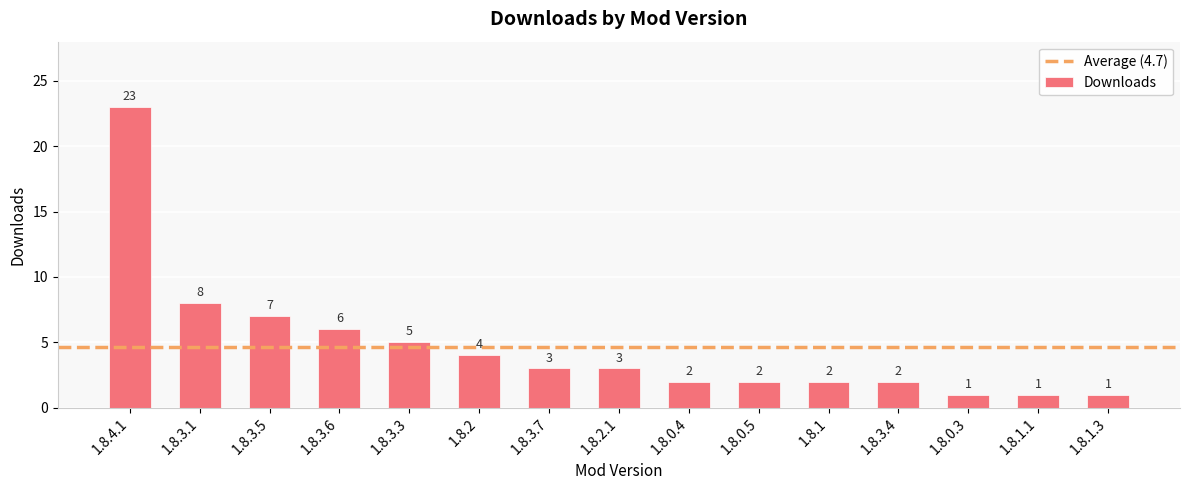

Are the bars horizontal?

No